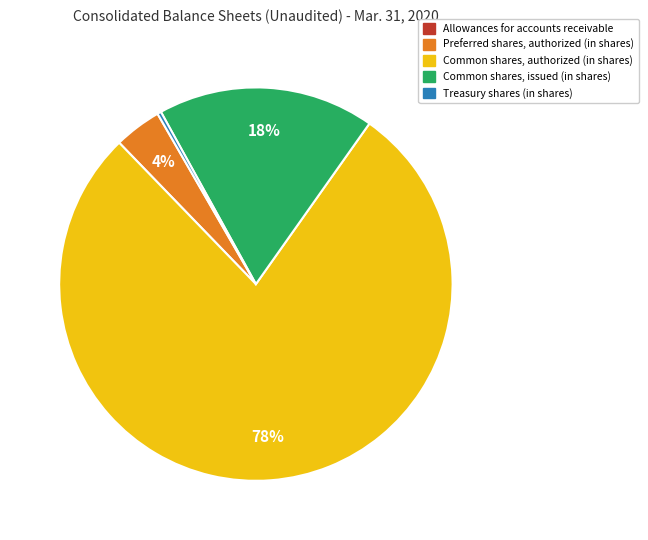

To the nearest percent, what portion does Common shares, issued (in shares) represent?

18%